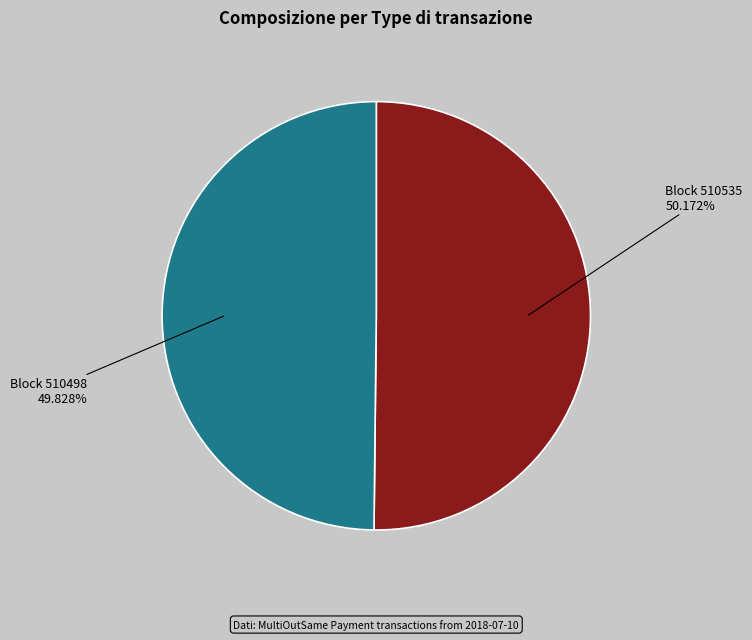

Does any single category account for the majority?

Yes